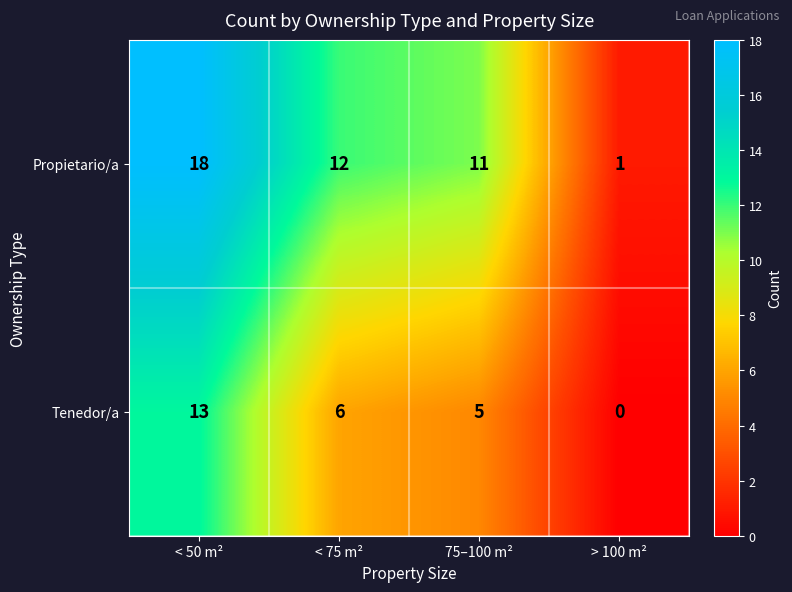

At > 100 m², list the series in order from smallest to largest.

Tenedor/a, Propietario/a